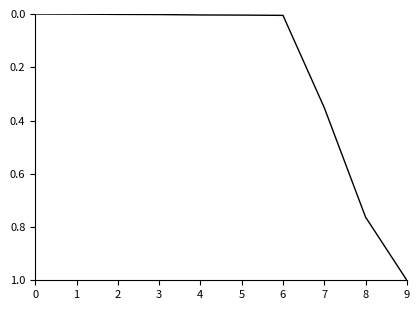

What is the sum of all values?

2.1